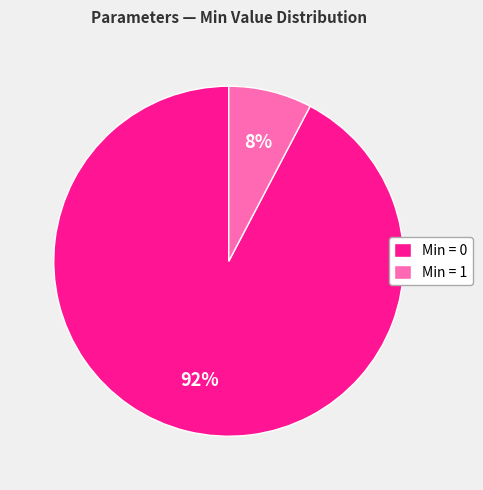

To the nearest percent, what is the average slice percentage?

50%